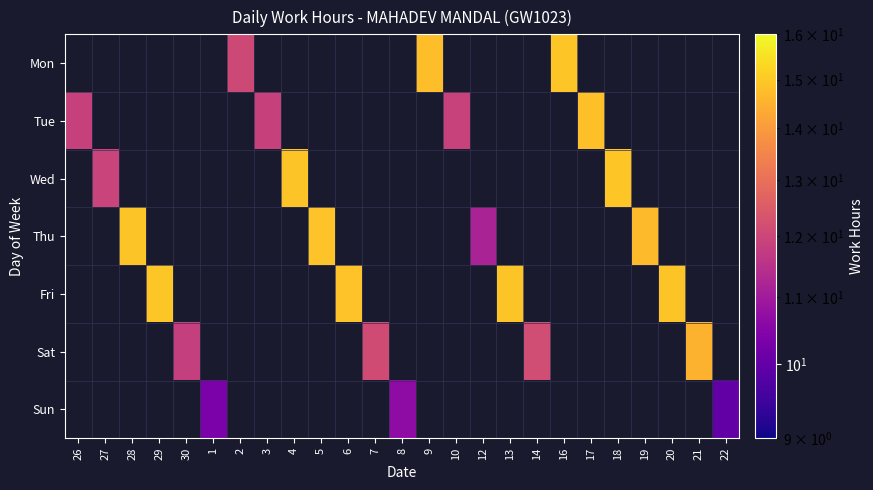

Count the number of categories in the chart.

25